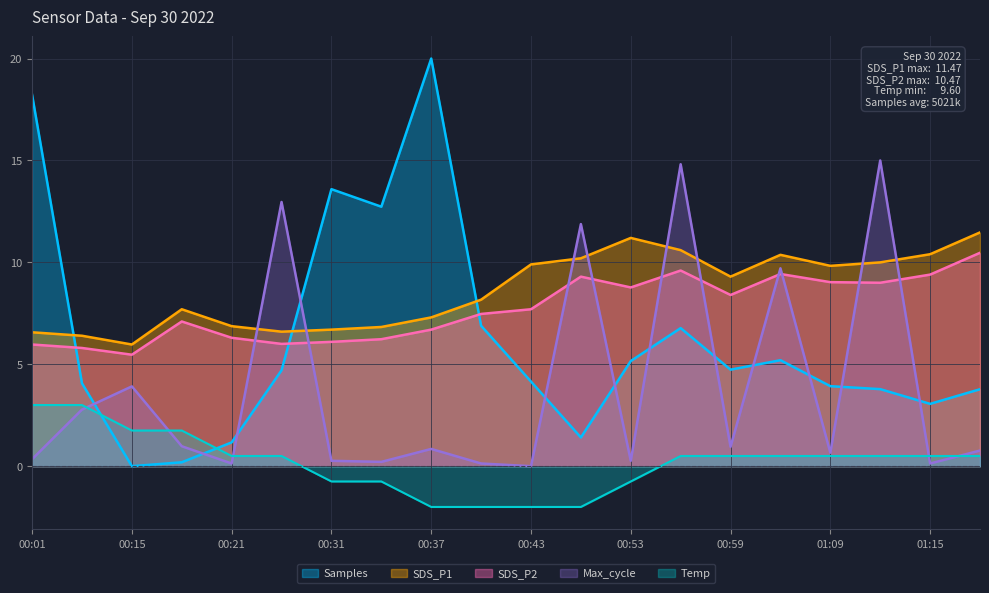

Where is the first local maximum for SDS_P1?

00:18